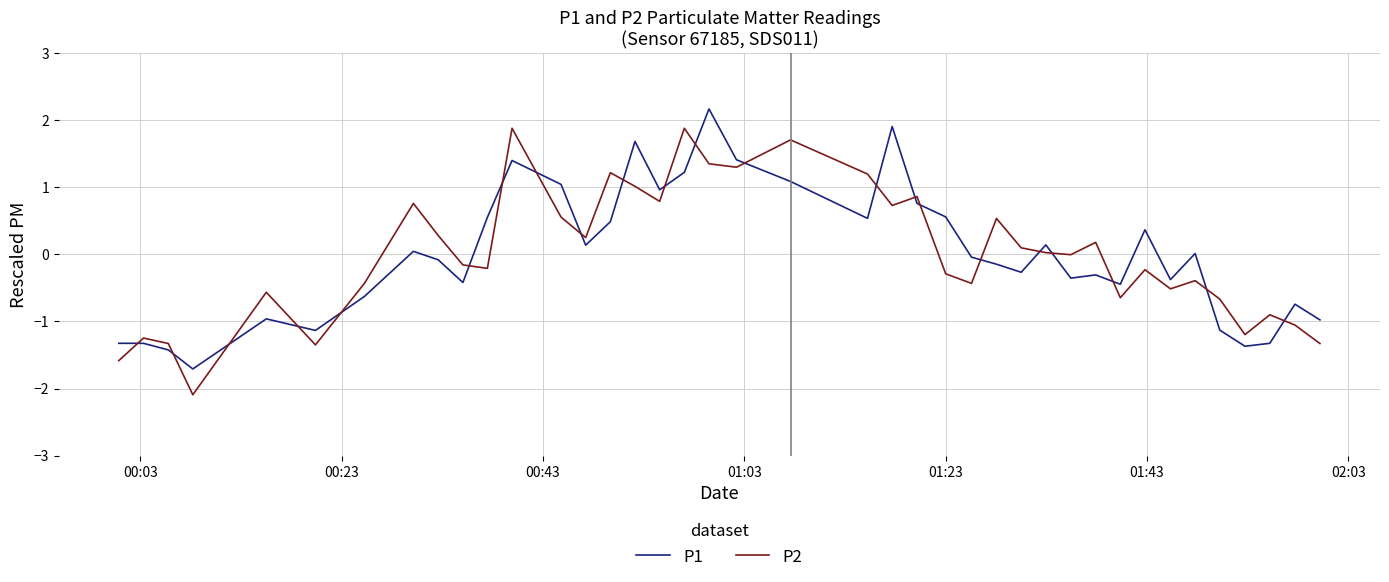

Rank the series by their maximum value, from highest to lowest.

P1, P2